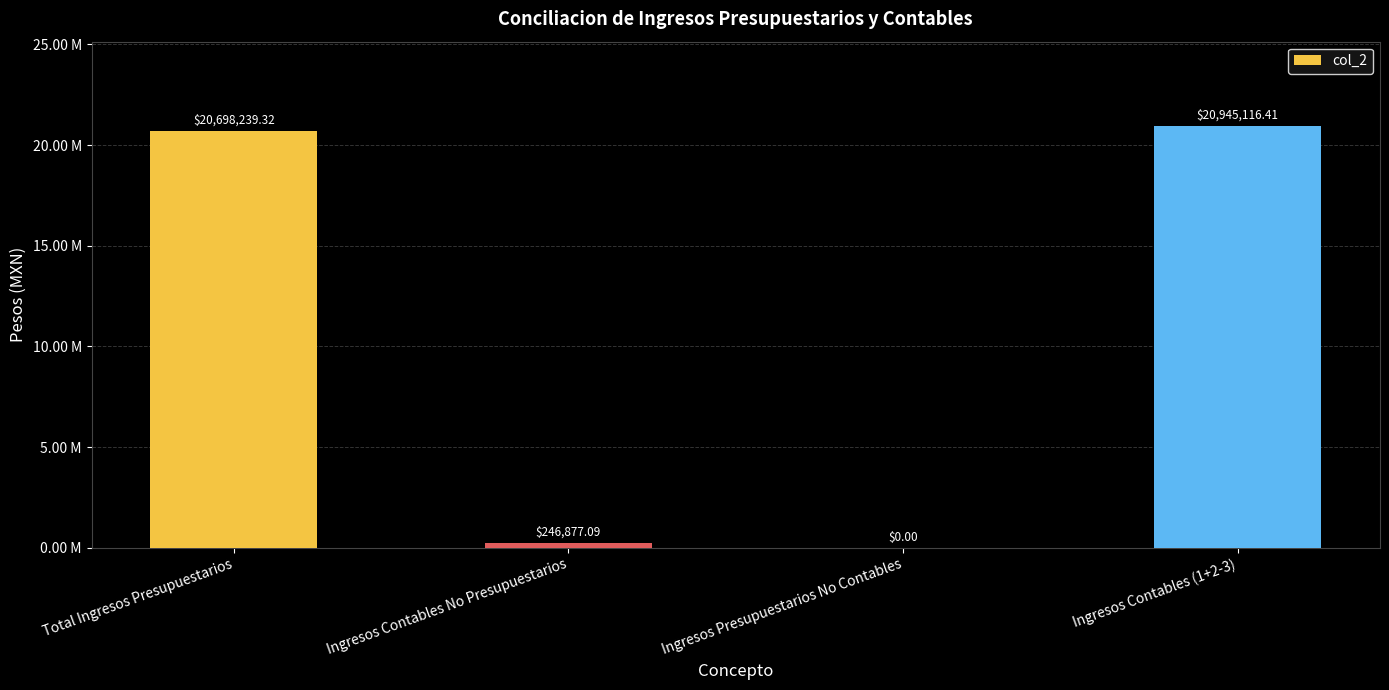

Is it true that the value at Ingresos Presupuestarios No Contables is 0.0?

True